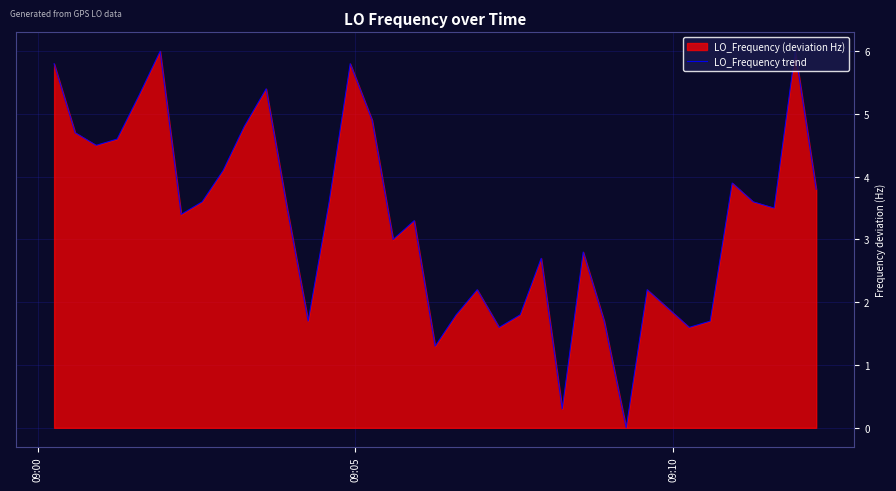

What is the greatest value displayed?

6.0